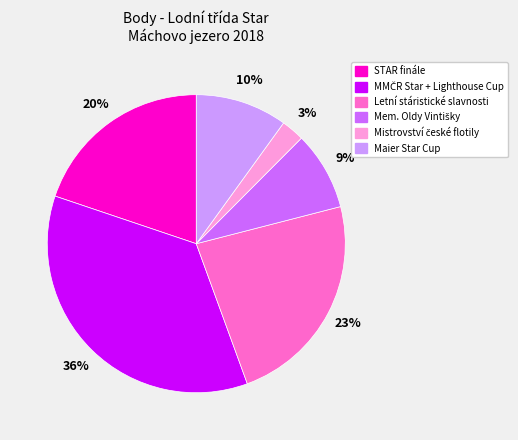

Approximately how many times larger is the value at STAR finále compared to Maier Star Cup?

2.0